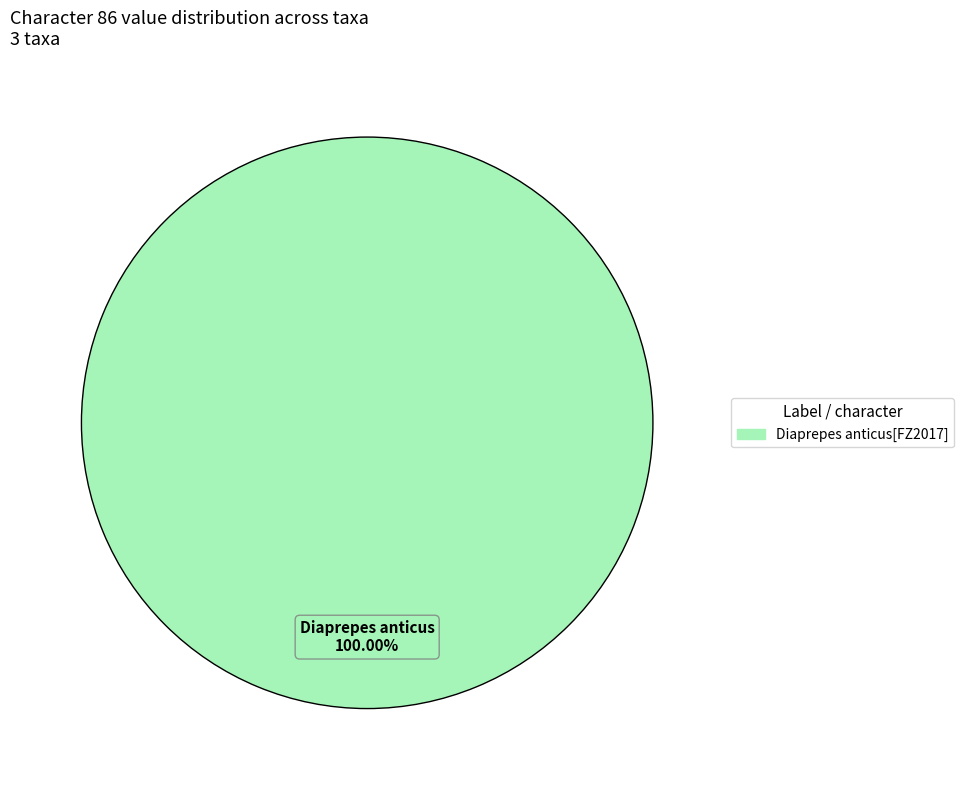

What is the majority slice?

Diaprepes anticus[FZ2017]